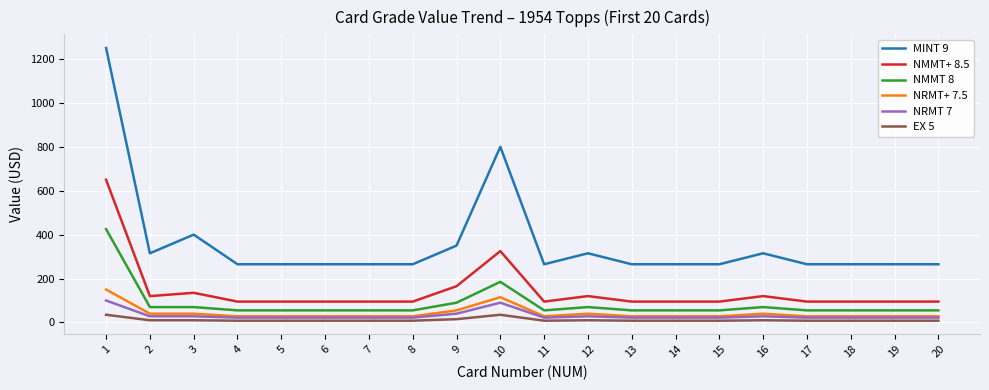

Which series has the widest spread of values?

MINT 9